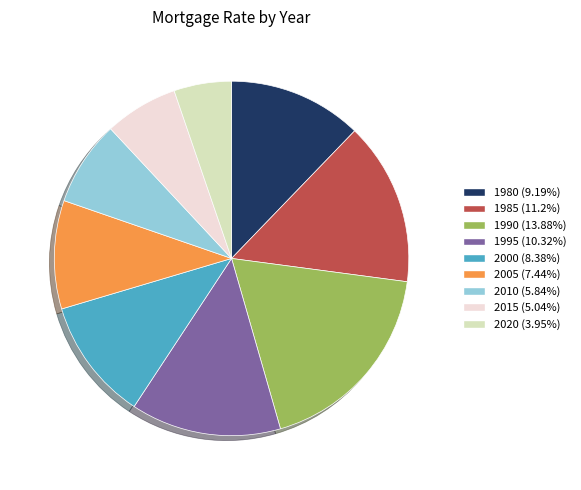

Count the number of slices in the pie.

9